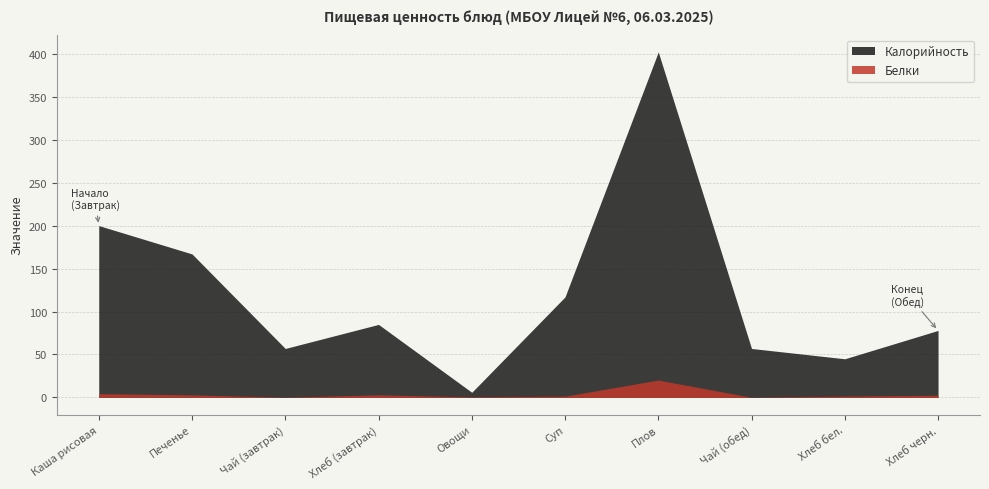

What is the difference between the Белки values at Чай (завтрак) and Каша рисовая?

4.2